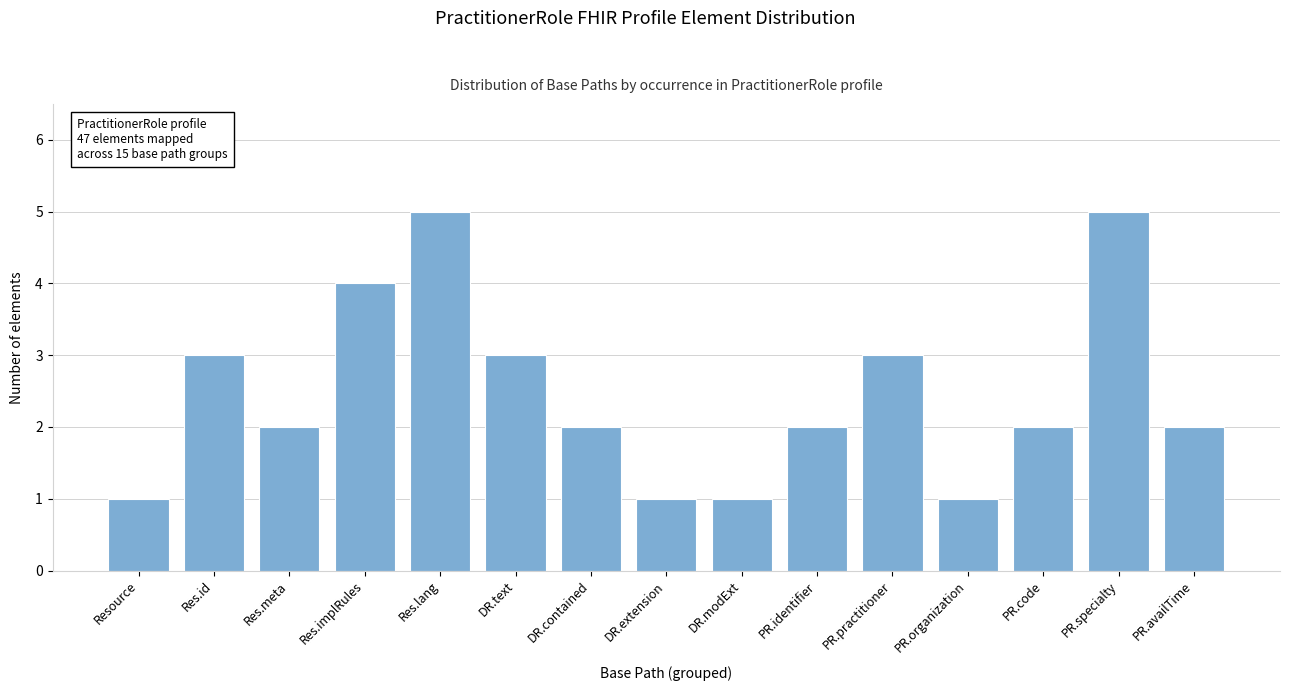

Reading right to left, extract all data points from this chart.

PR.availTime=2	PR.specialty=5	PR.code=2	PR.organization=1	PR.practitioner=3	PR.identifier=2	DR.modExt=1	DR.extension=1	DR.contained=2	DR.text=3	Res.lang=5	Res.implRules=4	Res.meta=2	Res.id=3	Resource=1